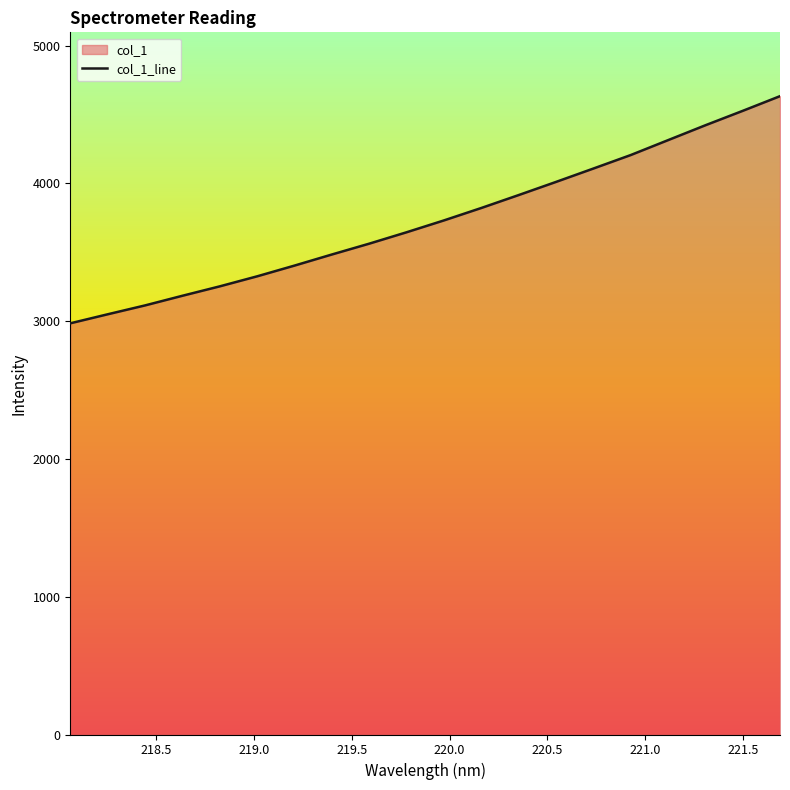

What is the smallest value displayed?

2984.5